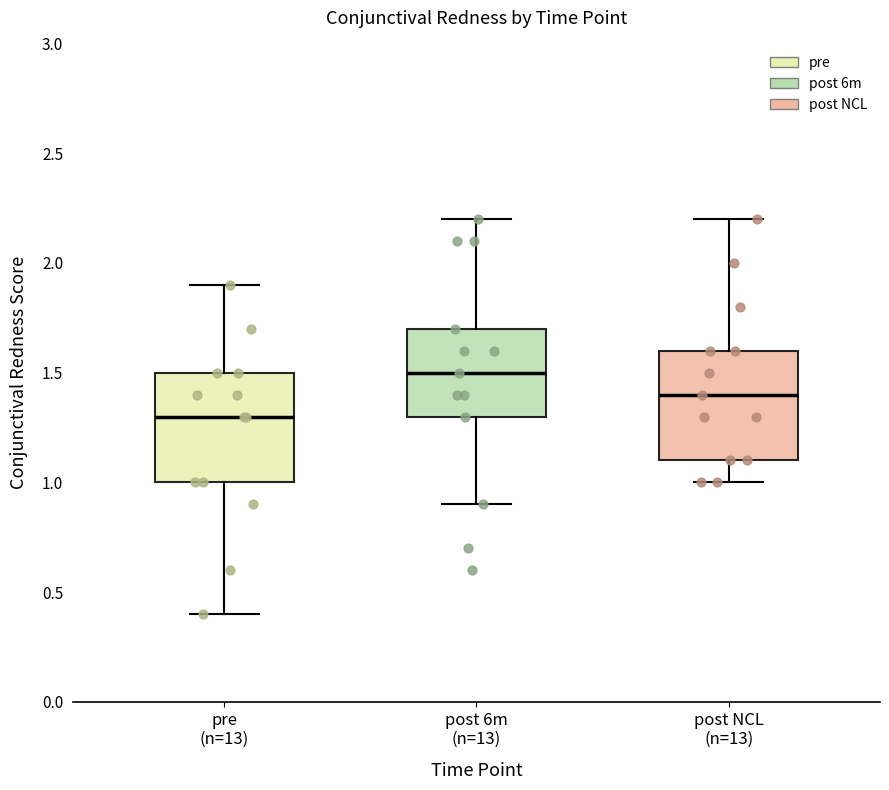

Where does the lower whisker of the box for pre (n=13) end on the y-axis? The values are not printed on the chart, so give them approximately, as read against the axis.

0.4